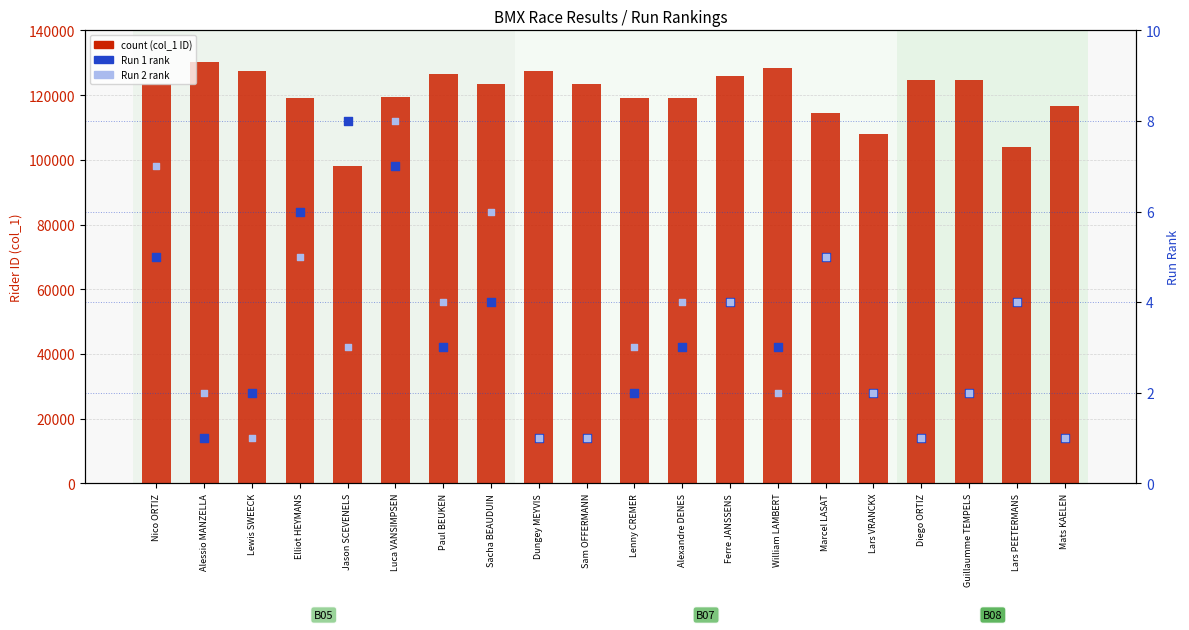

At how many categories does at least one series exceed 42660?

20